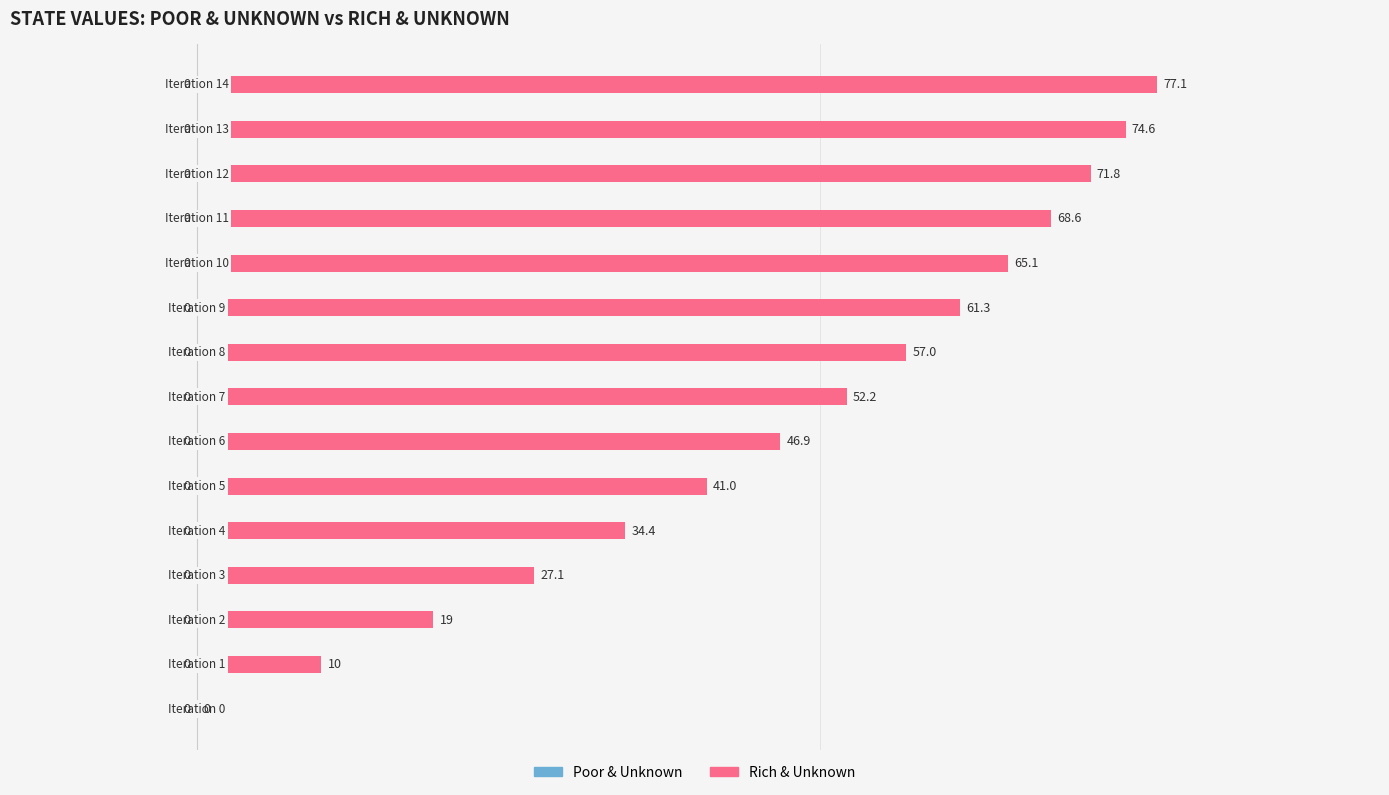

What is the maximum value shown in the chart?

77.1